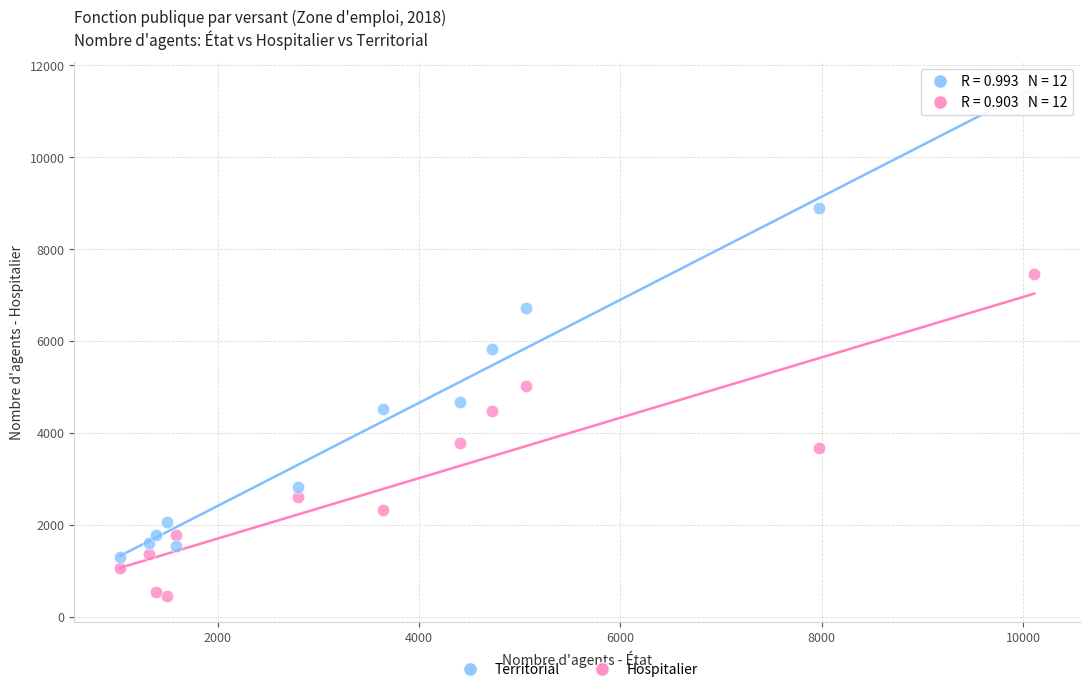

Which series has the widest spread of Y values?

Territorial